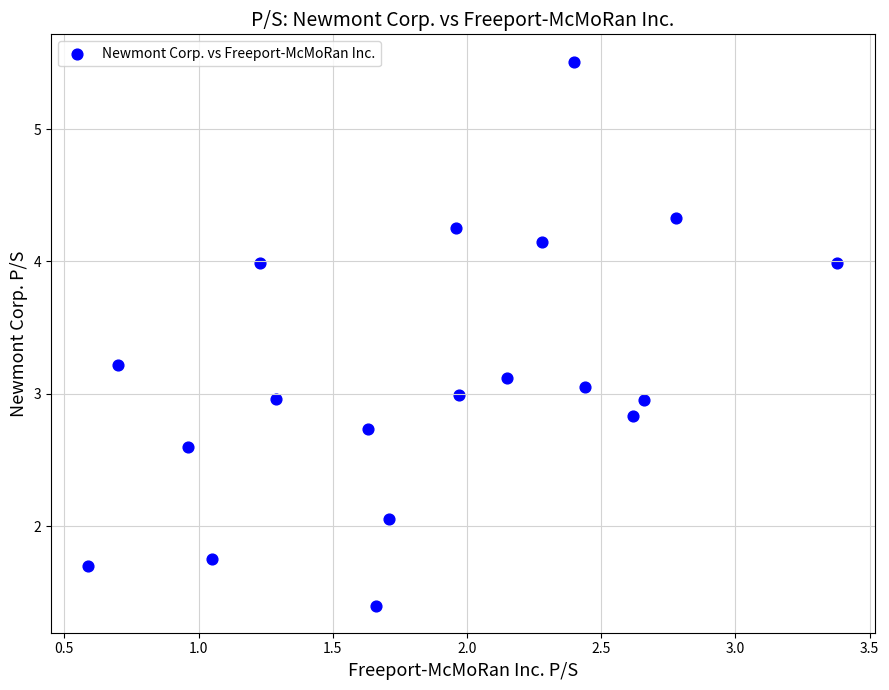

What is the range of Y values (max minus min)?

4.1